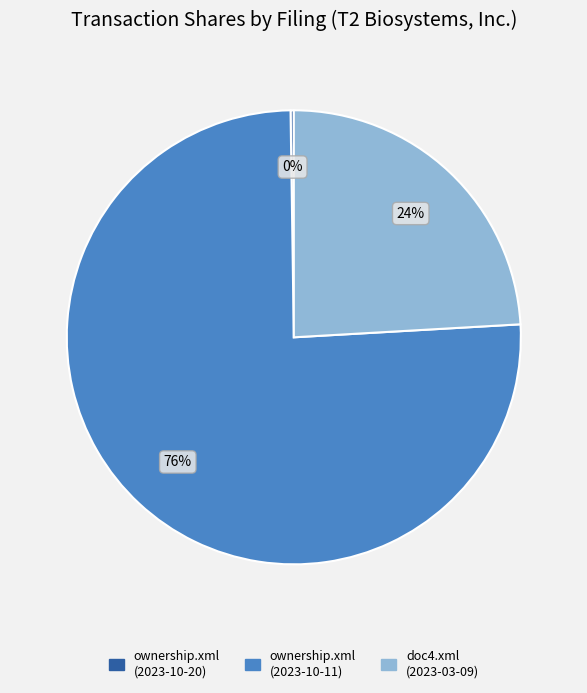

What is the largest slice in the pie chart?

ownership.xml (2023-10-11)